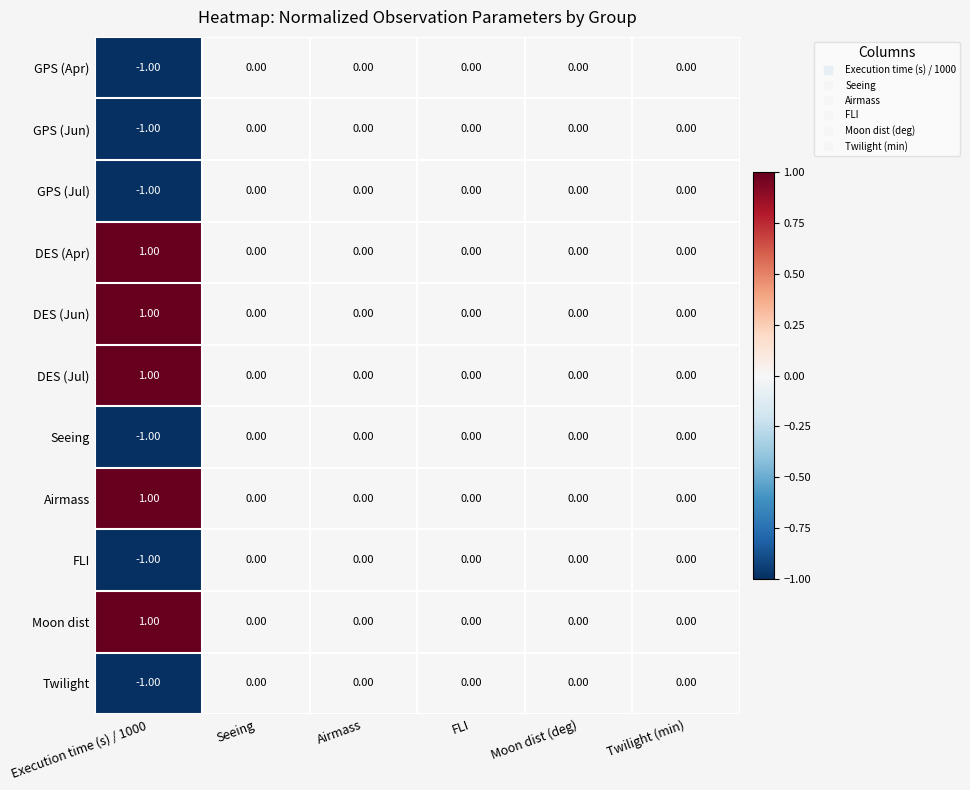

How many categories are shown in the chart?

6